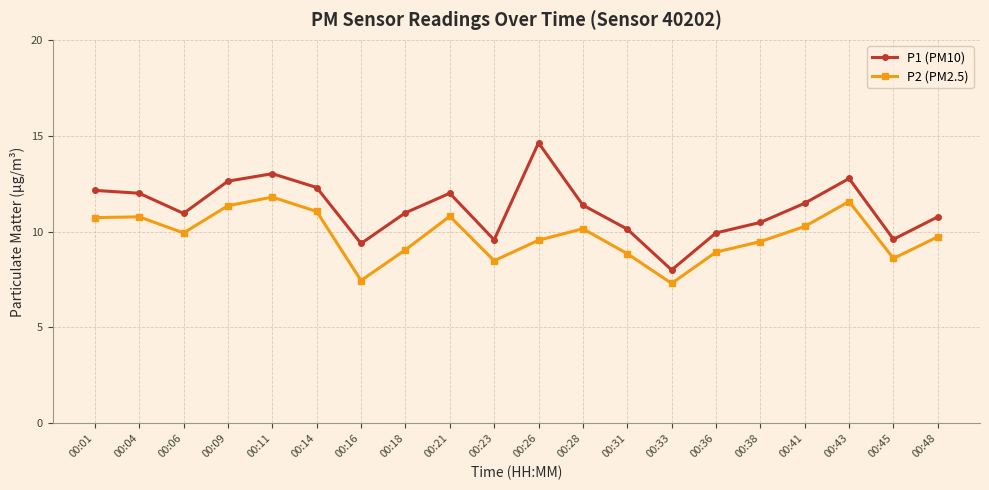

Is this an area chart (filled region under the line)?

No